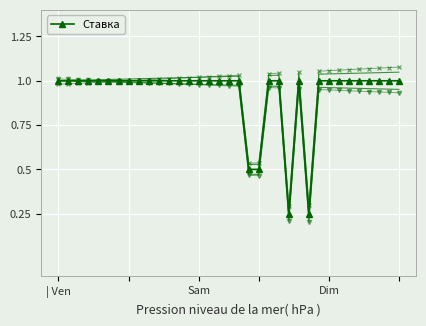

Read the value at 8.

1.0